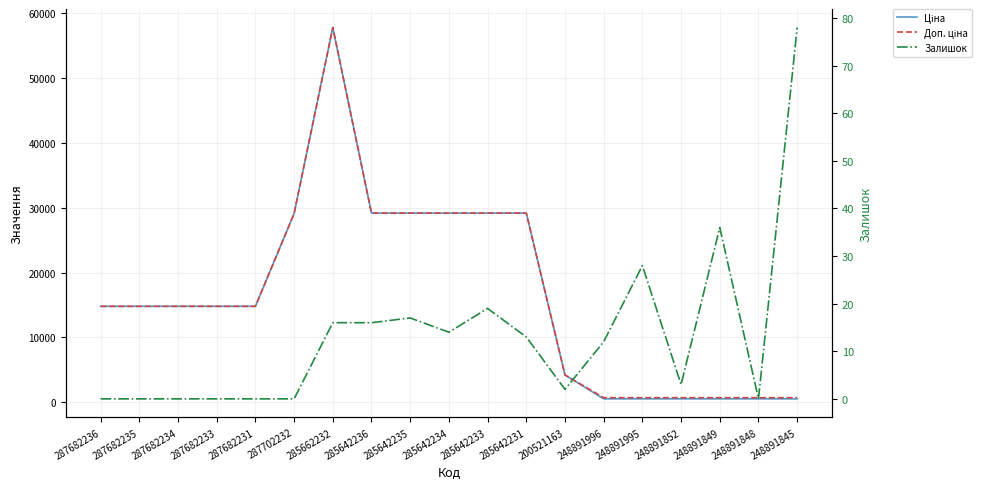

At how many categories does at least one series exceed 25461?

7